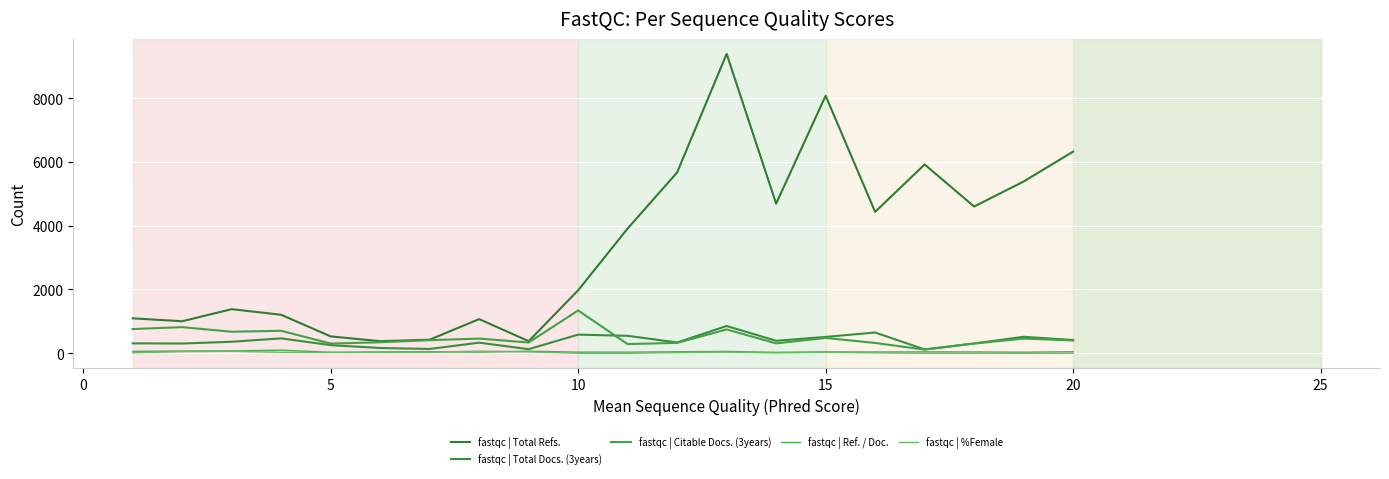

Which category has the lowest value in the fastqc | %Female series?

10